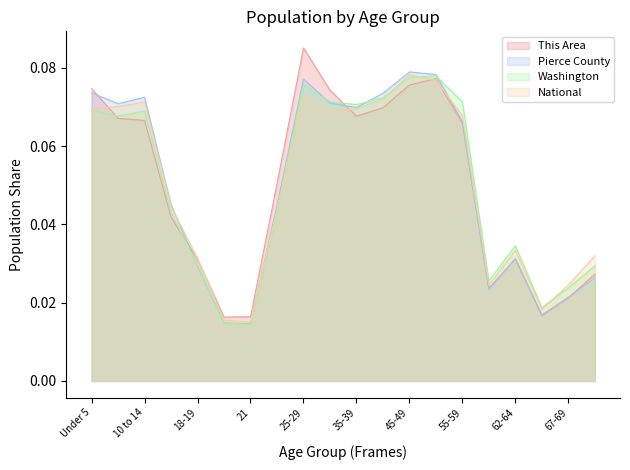

True or false: National and This Area intersect in this chart.

True